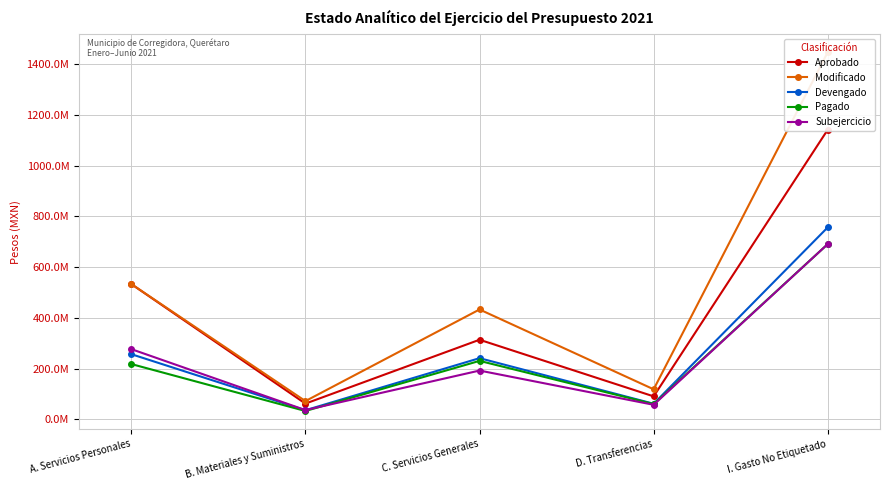

Reading left to right, extract all data points from this chart.

Aprobado: 533303575.0	61714691.0	313662809.0	90254411.0	1142419136.0
Modificado: 533303575.0	71633060.4	433065294.8	118120497.7	1448305089.5
Devengado: 256692034.7	35538174.1	240977596.9	61109692.0	757152549.5
Pagado: 217788544.0	32534406.9	230283561.1	59953535.1	691092086.6
Subejercicio: 276611540.4	36094886.2	192087697.9	57010805.7	691152540.0